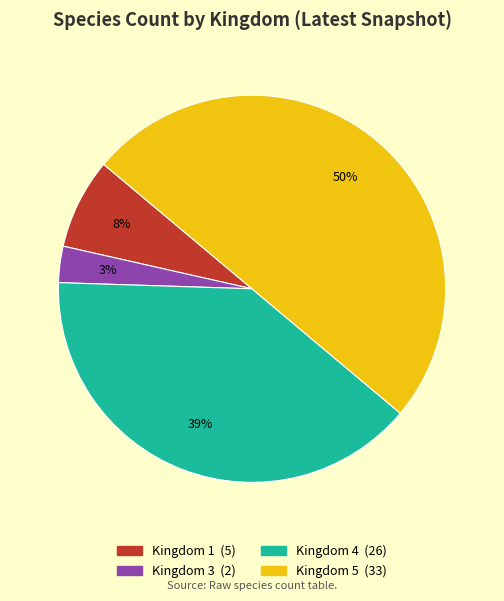

To the nearest percent, what is the average slice percentage?

25%